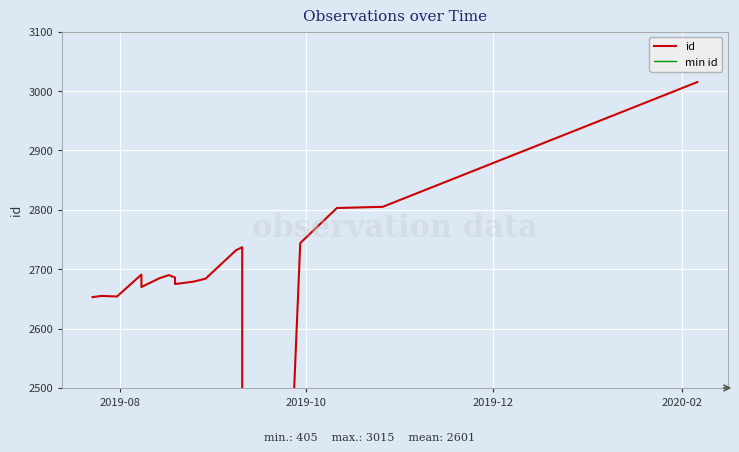

How many interior local peaks does the id series have?

4